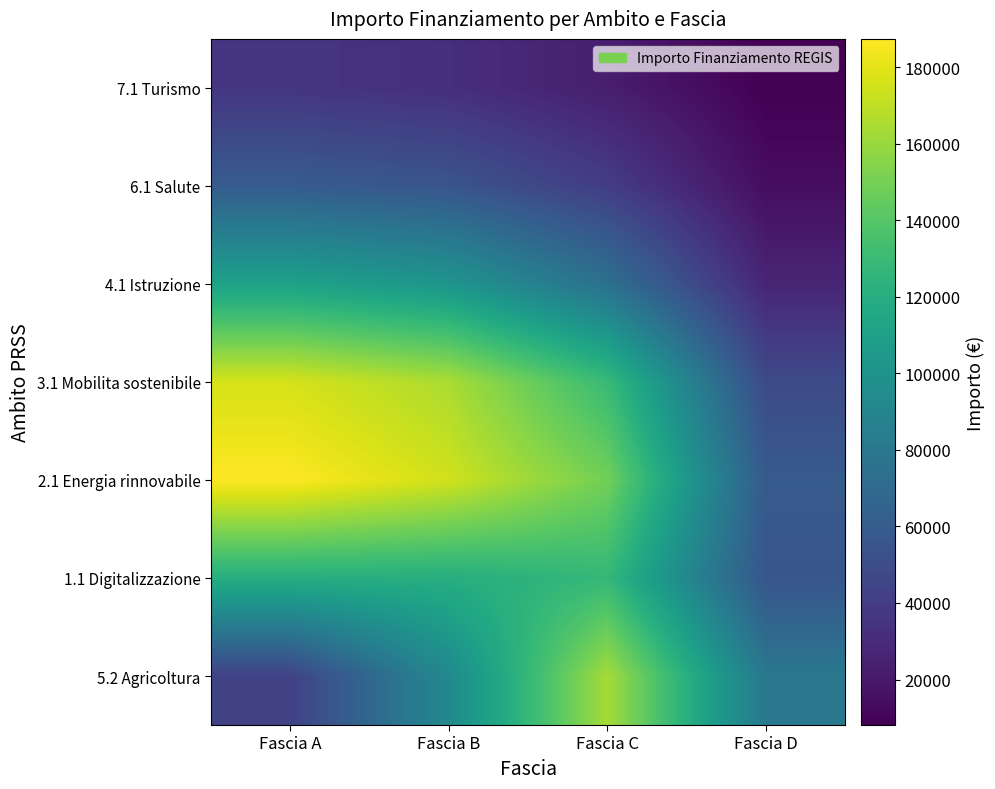

Reading left to right, list all the values displayed in this chart.

5.2 Agricoltura: Fascia A=43012.9	Fascia B=92533.0	Fascia C=163309.2	Fascia D=79649.0
1.1 Digitalizzazione: Fascia A=120197.5	Fascia B=119993.4	Fascia C=127761.1	Fascia D=55695.4
2.1 Energia rinnovabile: Fascia A=187397.6	Fascia B=174654.0	Fascia C=149126.5	Fascia D=58969.0
3.1 Mobilita sostenibile: Fascia A=176174.3	Fascia B=164900.5	Fascia C=129629.8	Fascia D=48622.0
4.1 Istruzione: Fascia A=111079.2	Fascia B=101768.0	Fascia C=74589.2	Fascia D=26801.4
6.1 Salute: Fascia A=59969.8	Fascia B=55329.2	Fascia C=40415.2	Fascia D=14452.4
7.1 Turismo: Fascia A=35817.4	Fascia B=32217.5	Fascia C=22938.6	Fascia D=8113.0